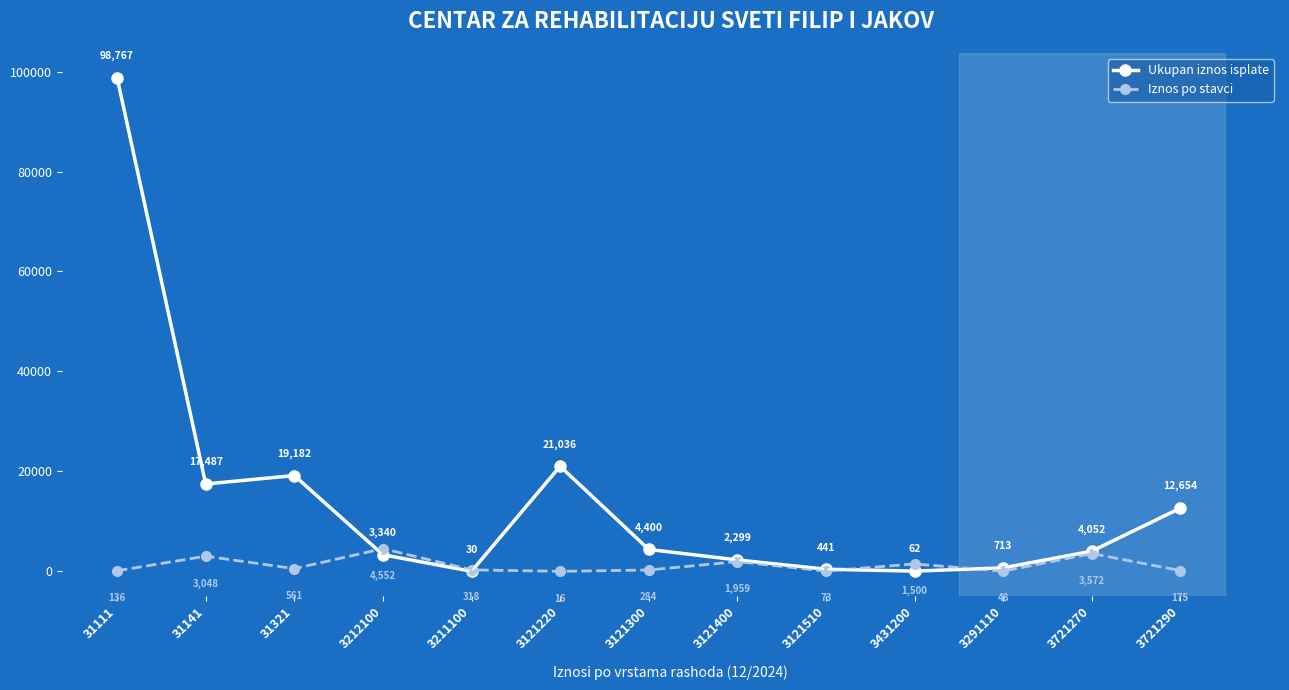

How many data points in Ukupan iznos isplate are less than 4052?

6